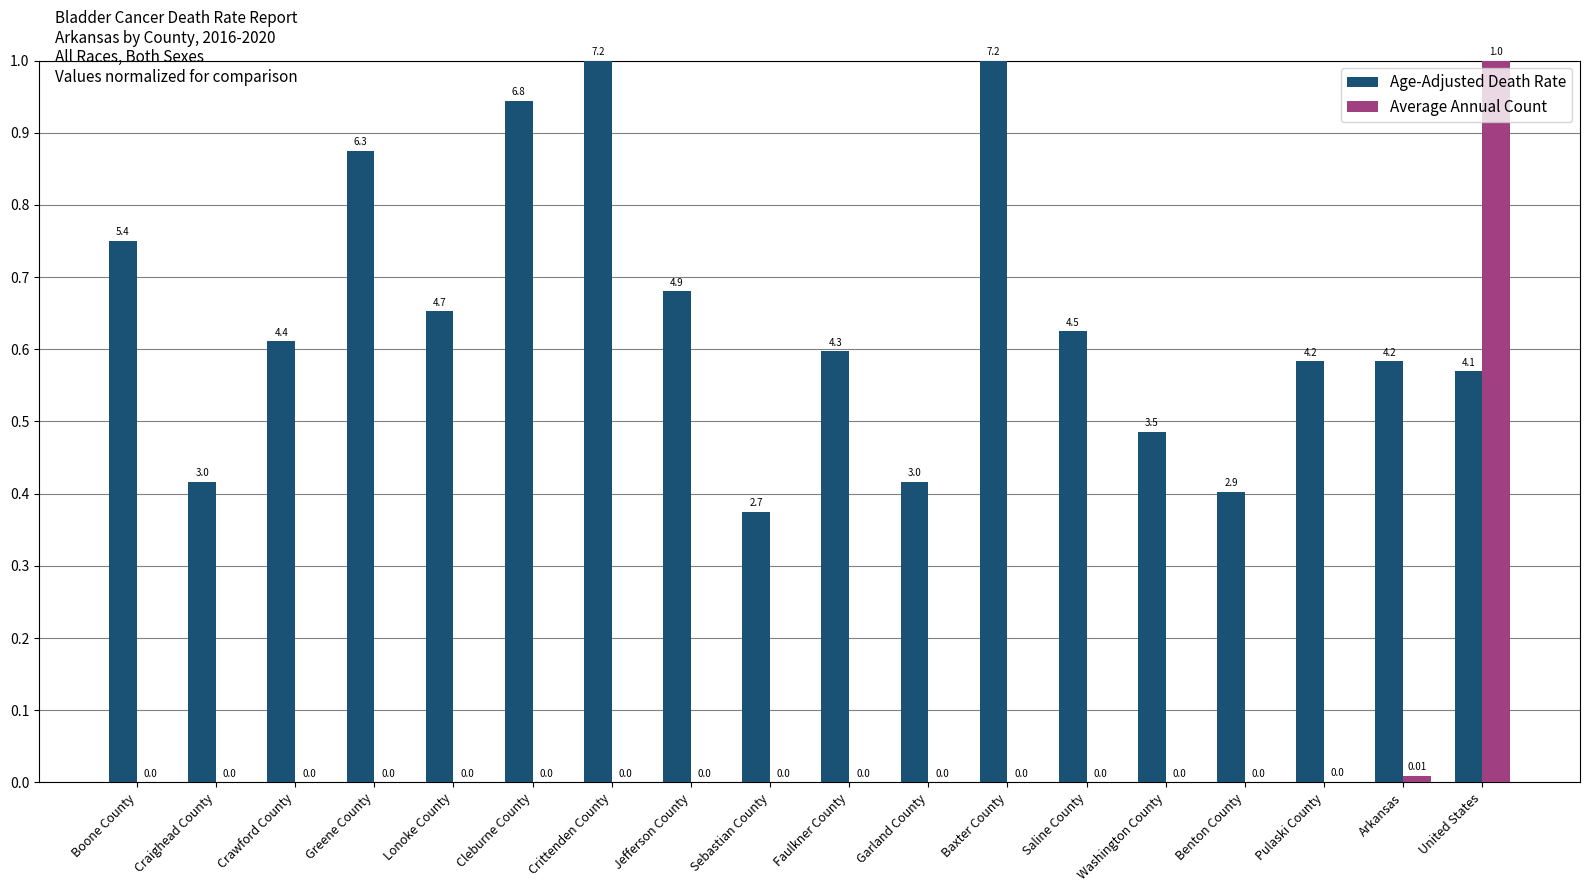

What is the sum of all Average Annual Count values?

1.0